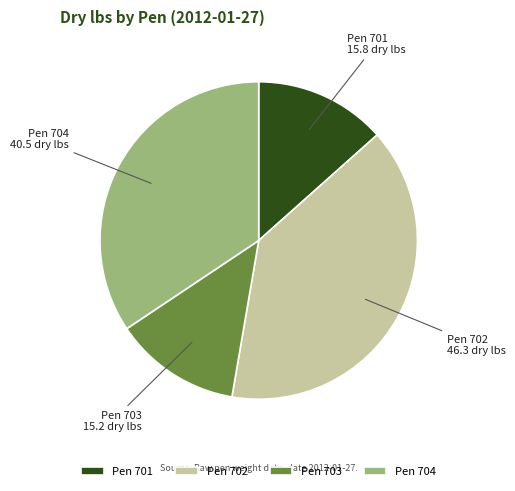

Approximately how many times larger is the value at Pen 701 compared to Pen 702?

0.3